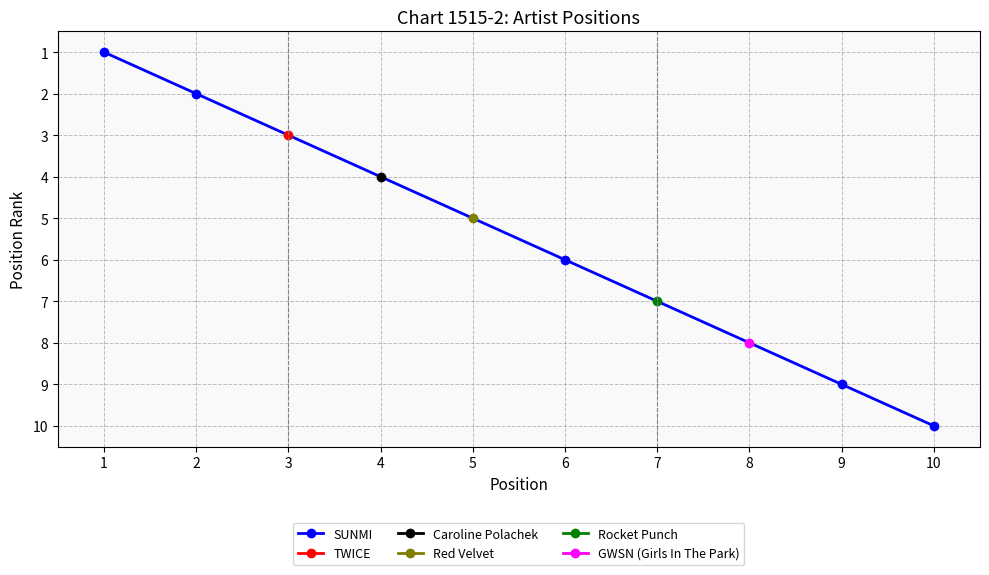

Rank the categories by SUNMI value from highest to lowest.

10, 9, 6, 2, 1